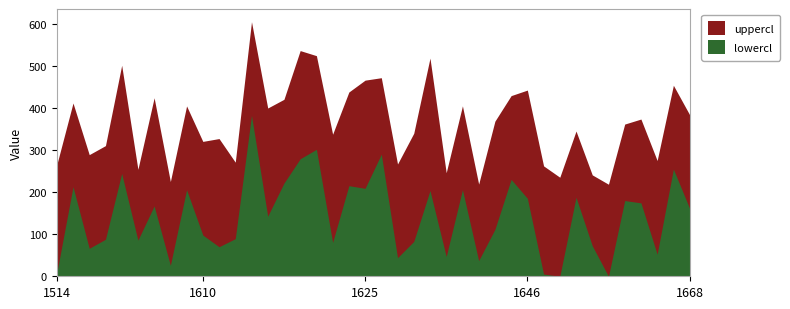

True or false: mean has more than 1 points higher than both neighbors.

True